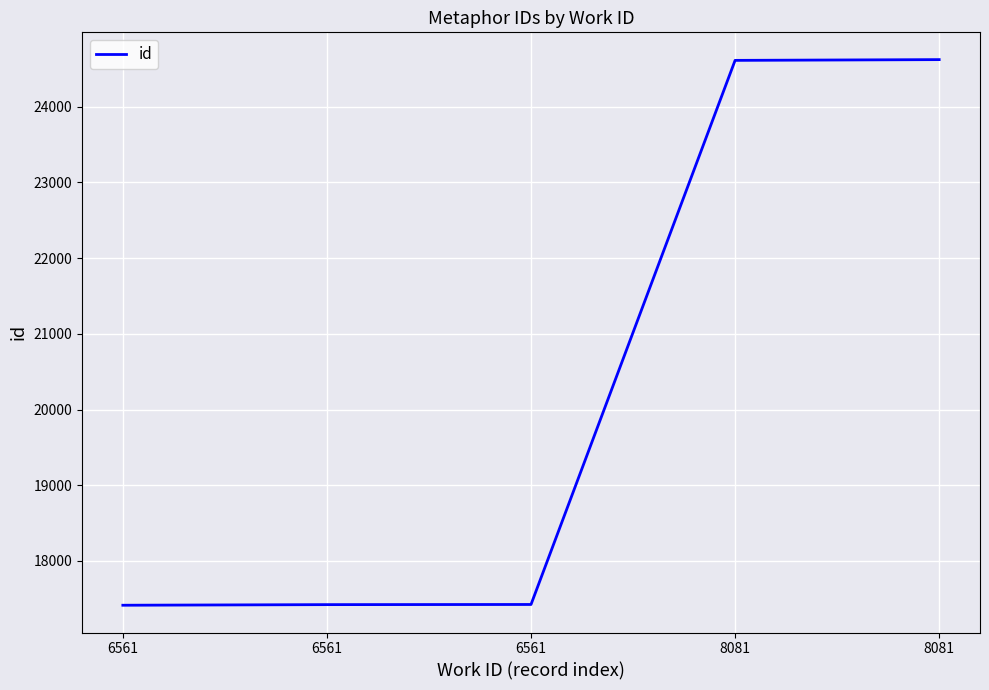

At which category does the chart reach its minimum across all series?

6561